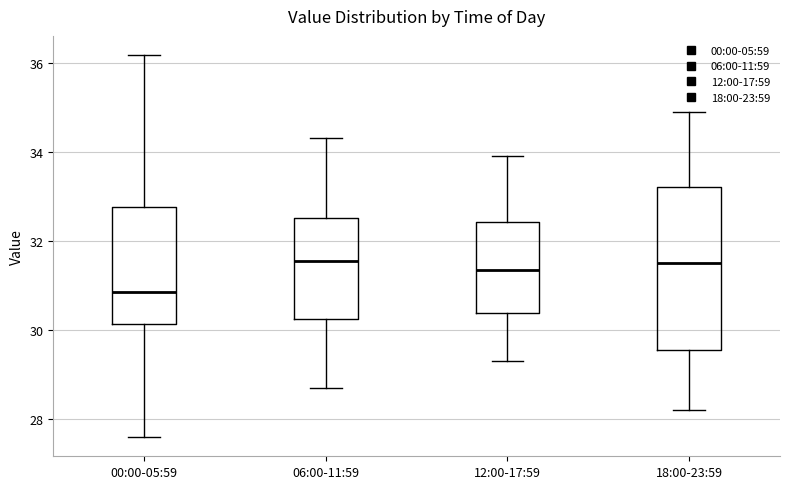

Which box's median line is the lowest?

00:00-05:59